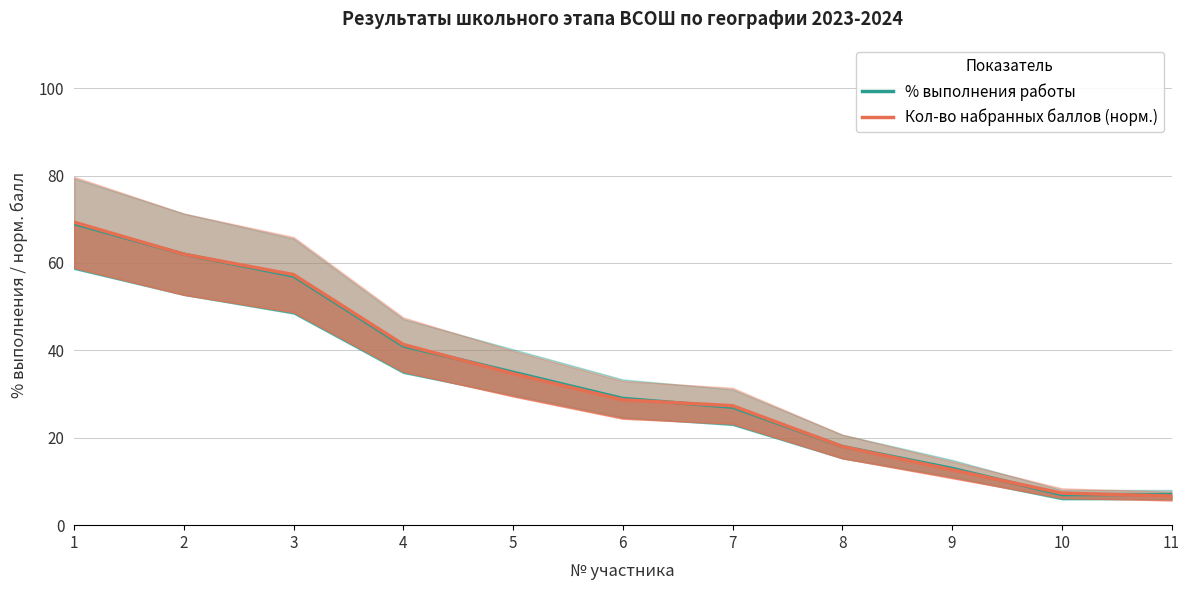

Rank the series by their average value, from lowest to highest.

% выполнения работы, Кол-во набранных баллов (норм.)